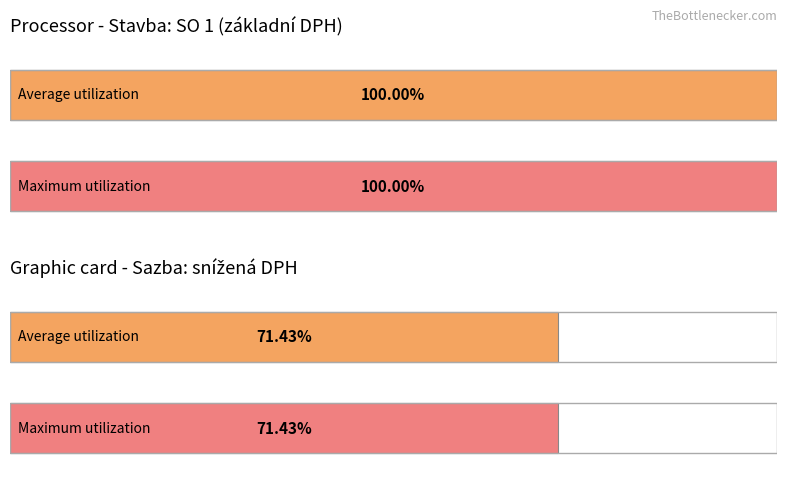

True or false: Average utilization has a value of 0.3 at základní.

False